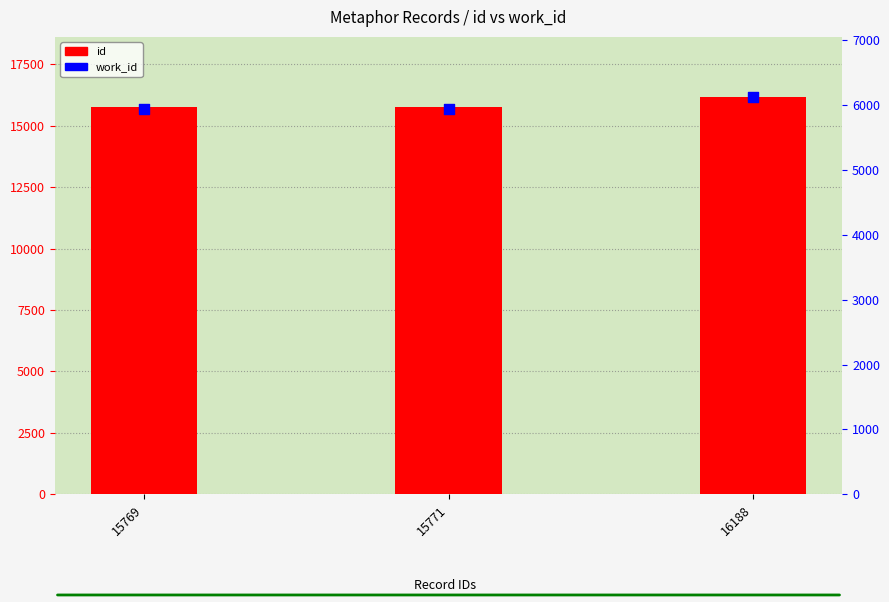

What are all the series names shown in the legend?

id, work_id